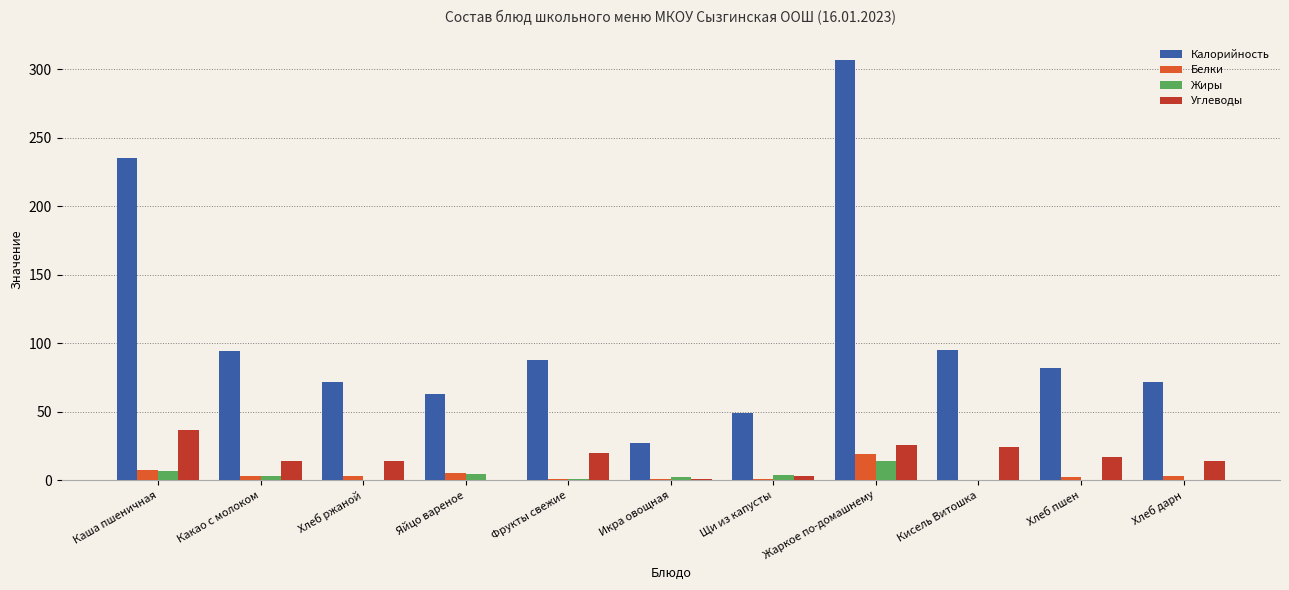

The Белки series shows 18.8 at Жаркое по-домашнему. True or false?

True